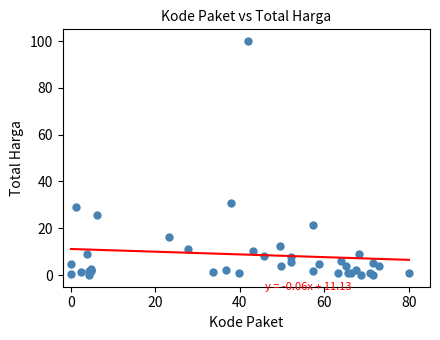

What Y value in the scatter plot is closest to 50?

30.8